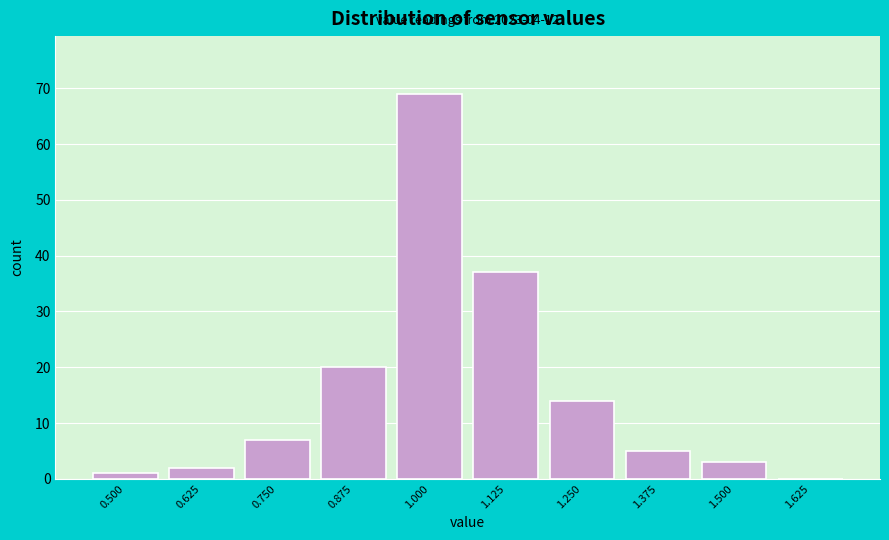

Reading left to right, transcribe all the data shown in this chart.

0.500=1	0.625=2	0.750=7	0.875=20	1.000=69	1.125=37	1.250=14	1.375=5	1.500=3	1.625=0